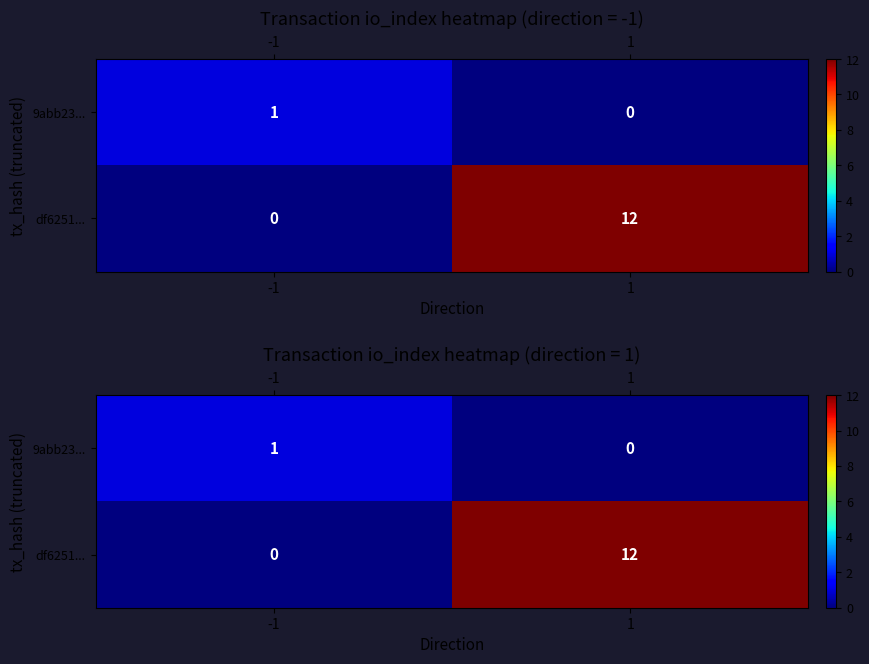

Rank the series by their maximum value, from highest to lowest.

df6251..., 9abb23...